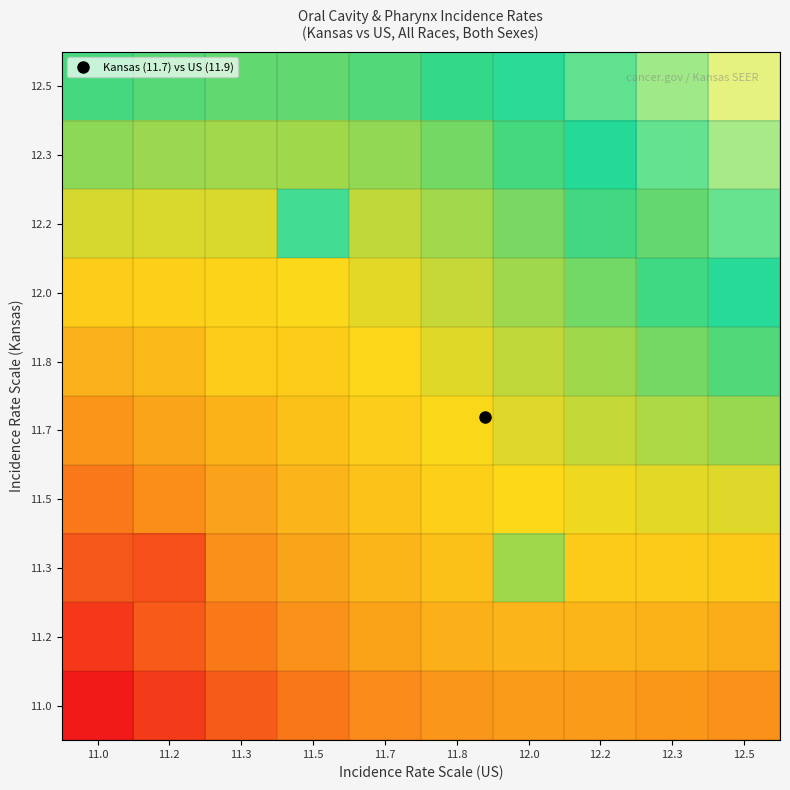

Reading left to right, what are all the values shown in this chart?

11.0: 11.0=11.0	11.2=11.1	11.3=11.2	11.5=11.3	11.7=11.4	11.8=11.5	12.0=11.5	12.2=11.5	12.3=11.5	12.5=11.4
11.2: 11.0=11.1	11.2=11.2	11.3=11.4	11.5=11.4	11.7=11.5	11.8=11.6	12.0=11.6	12.2=11.6	12.3=11.6	12.5=11.6
11.3: 11.0=11.2	11.2=11.2	11.3=11.4	11.5=11.5	11.7=11.6	11.8=11.7	12.0=11.9	12.2=11.7	12.3=11.7	12.5=11.7
11.5: 11.0=11.3	11.2=11.4	11.3=11.5	11.5=11.6	11.7=11.7	11.8=11.7	12.0=11.7	12.2=11.8	12.3=11.8	12.5=11.8
11.7: 11.0=11.5	11.2=11.5	11.3=11.6	11.5=11.7	11.7=11.7	11.8=11.8	12.0=11.8	12.2=11.8	12.3=11.9	12.5=11.9
11.8: 11.0=11.6	11.2=11.6	11.3=11.7	11.5=11.7	11.7=11.7	11.8=11.8	12.0=11.8	12.2=11.9	12.3=12.0	12.5=12.0
12.0: 11.0=11.7	11.2=11.7	11.3=11.7	11.5=11.8	11.7=11.8	11.8=11.8	12.0=11.9	12.2=12.0	12.3=12.1	12.5=12.2
12.2: 11.0=11.8	11.2=11.8	11.3=11.8	11.5=12.2	11.7=11.8	11.8=11.9	12.0=12.0	12.2=12.1	12.3=12.0	12.5=12.3
12.3: 11.0=11.9	11.2=11.9	11.3=11.9	11.5=11.9	11.7=11.9	11.8=12.0	12.0=12.1	12.2=12.1	12.3=12.3	12.5=12.4
12.5: 11.0=12.1	11.2=12.0	11.3=12.0	11.5=12.0	11.7=12.0	11.8=12.1	12.0=12.2	12.2=12.3	12.3=12.4	12.5=12.5